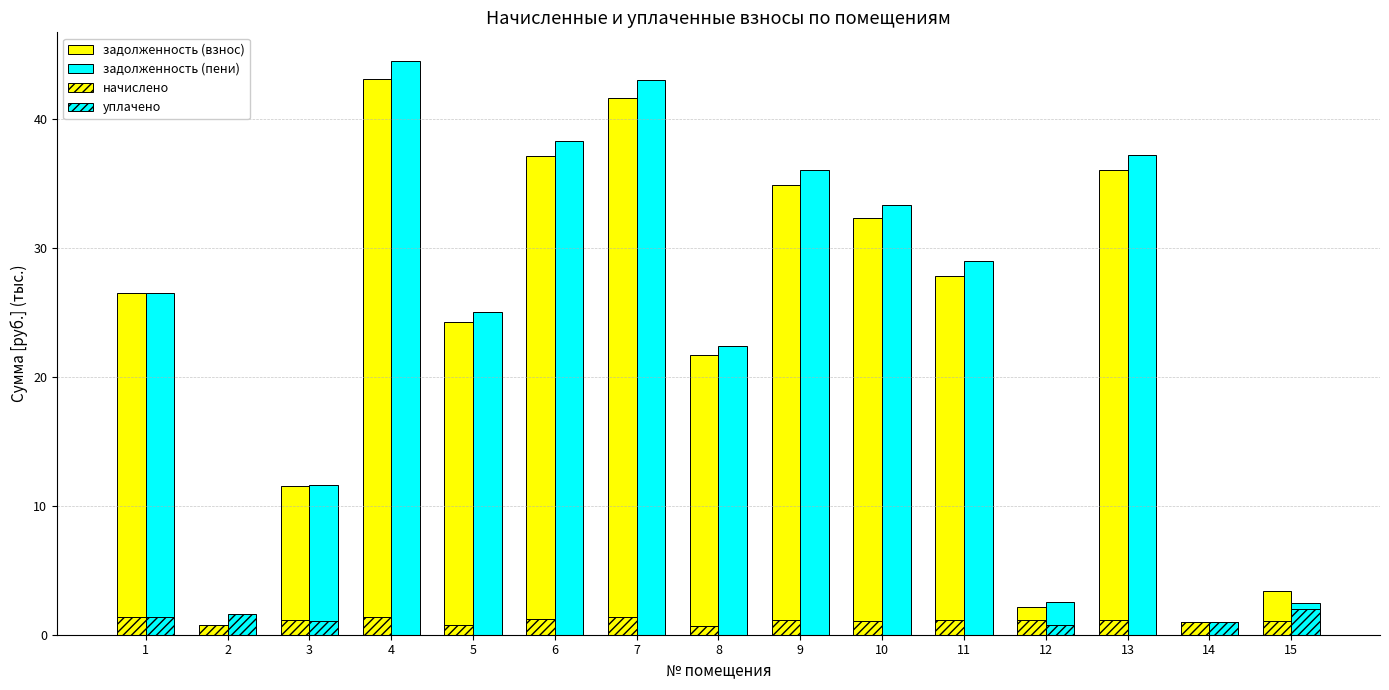

How many data points in задолженность (взнос) are above 26?

8